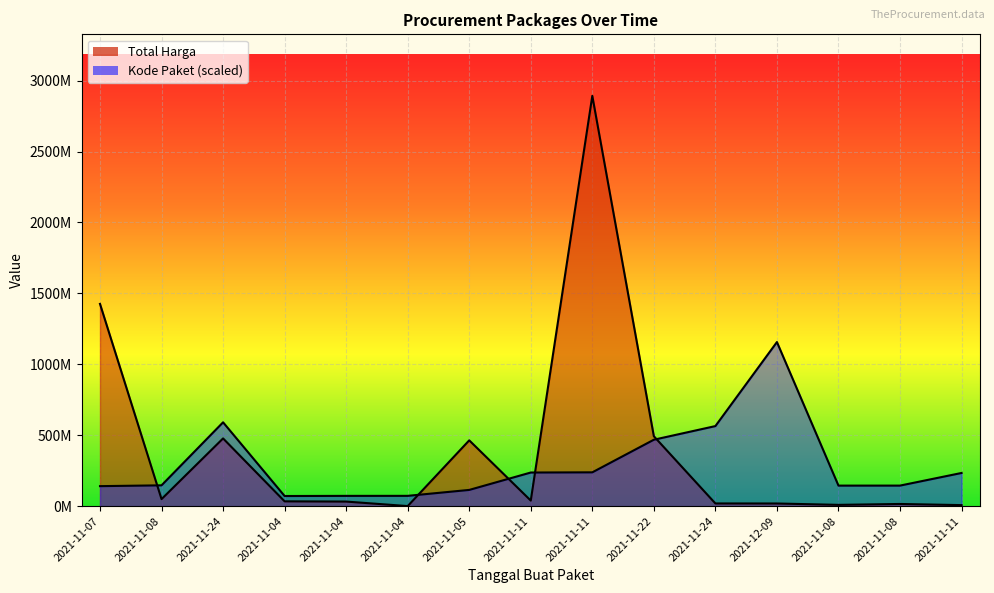

Which series ends up on top after the final intersection of Kode Paket and Total Harga?

Kode Paket